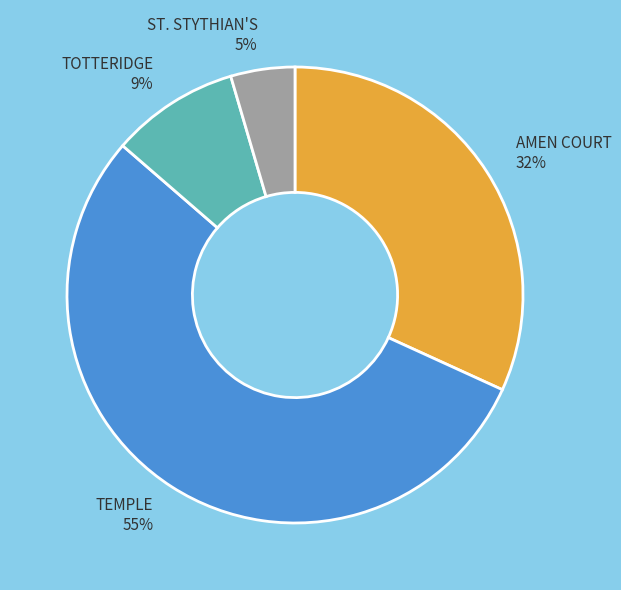

Is there a majority slice in this chart?

Yes